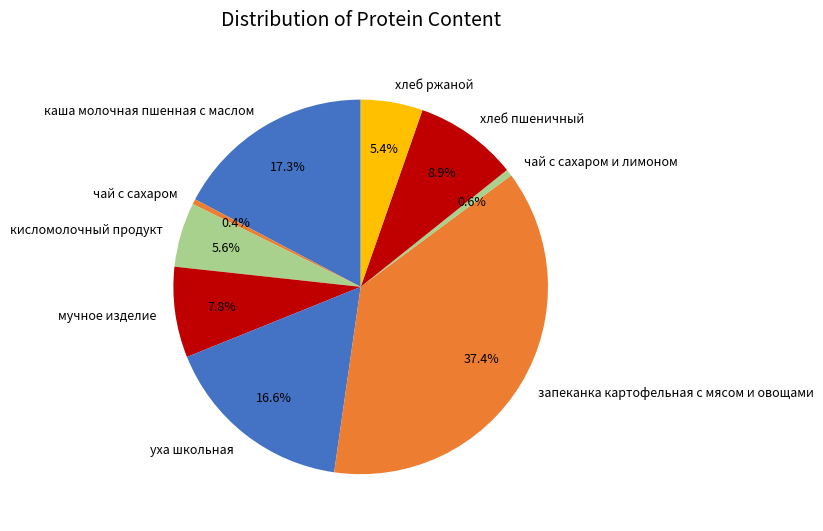

To the nearest percent, what is the difference between the largest and smallest slice percentages?

37%